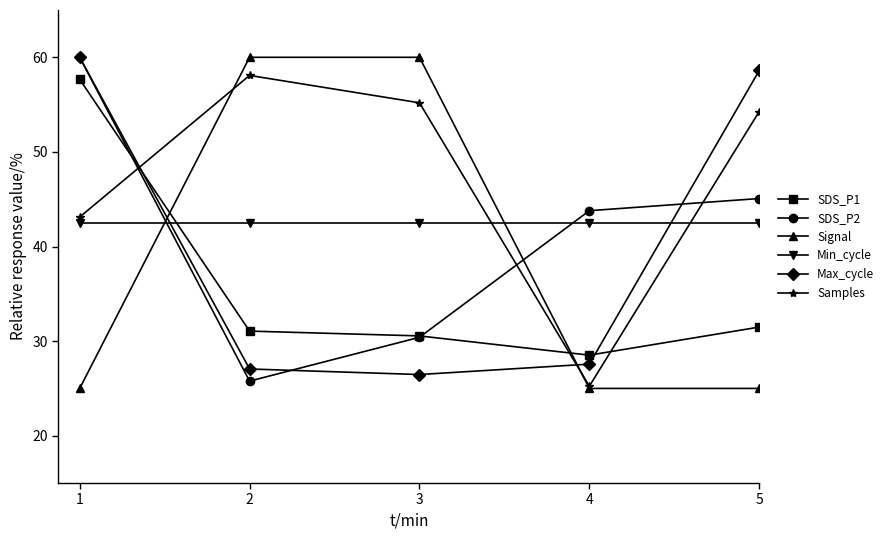

Reading left to right, what are all the values shown in this chart?

SDS_P1: 57.7	31.1	30.6	28.5	31.5
SDS_P2: 60.0	25.8	30.4	43.8	45.1
Signal: 25.0	60.0	60.0	25.0	25.0
Min_cycle: 42.5	42.5	42.5	42.5	42.5
Max_cycle: 60.0	27.1	26.5	27.6	58.6
Samples: 43.1	58.1	55.2	25.2	54.3